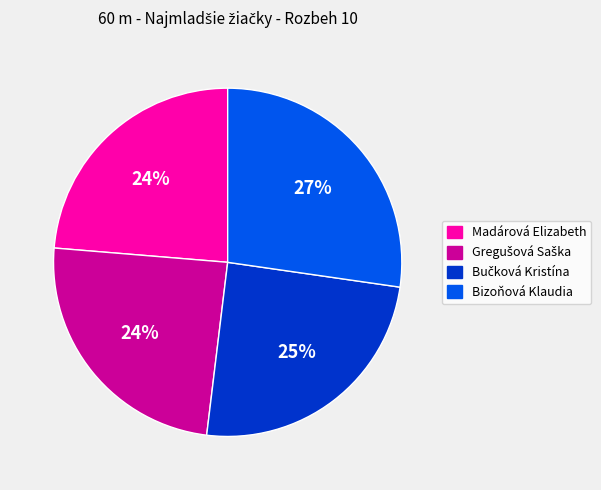

Which category has the biggest portion of the pie?

Bizoňová Klaudia